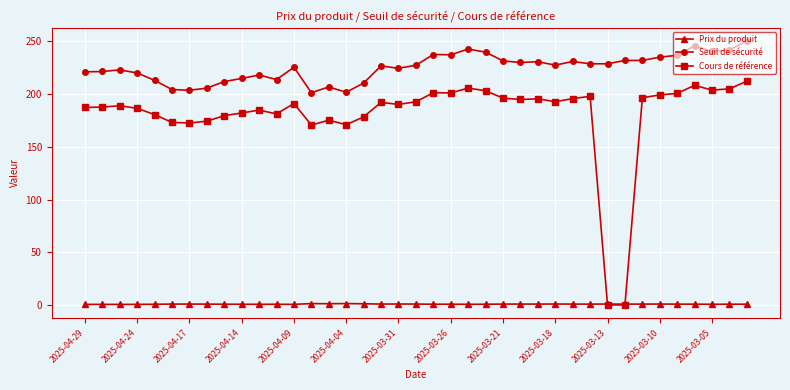

What is the sum of all Prix du produit values?

29.6